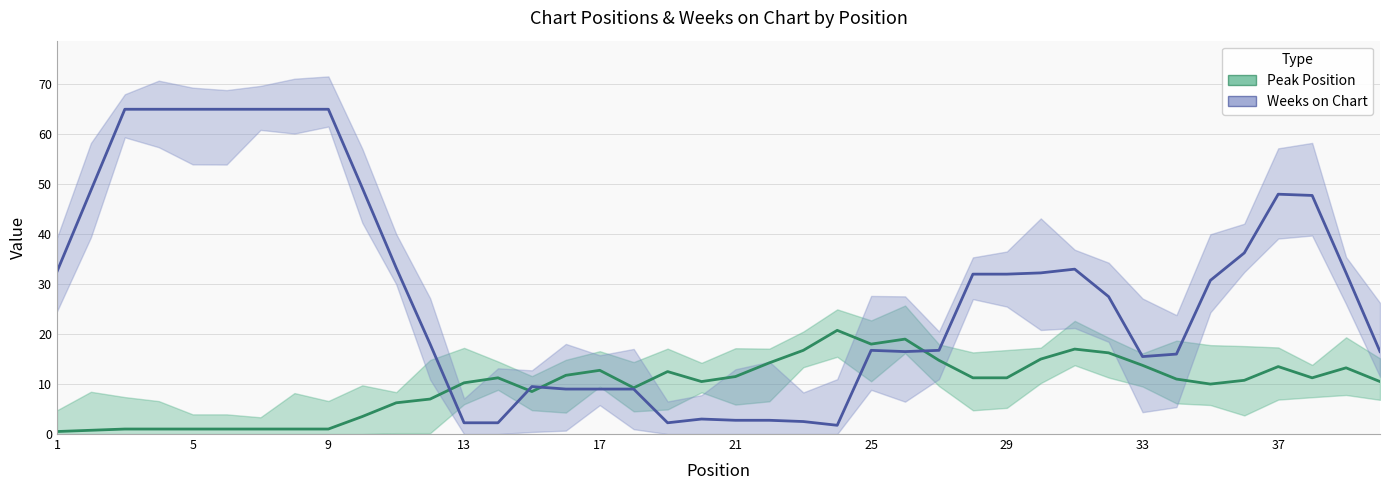

Reading left to right, transcribe all the data shown in this chart.

Peak Position: 0.5	0.8	1.0	1.0	1.0	1.0	1.0	1.0	1.0	3.5	6.2	7.0	10.2	11.2	8.5	11.8	12.8	9.2	12.5	10.5	11.5	14.2	16.8	20.8	18.0	19.0	14.8	11.2	11.2	15.0	17.0	16.2	13.8	11.0	10.0	10.8	13.5	11.2	13.2	10.5
Weeks on Chart: 32.5	48.8	65.0	65.0	65.0	65.0	65.0	65.0	65.0	49.2	33.2	18.0	2.2	2.2	9.5	9.0	9.0	9.0	2.2	3.0	2.8	2.8	2.5	1.8	16.8	16.5	16.8	32.0	32.0	32.2	33.0	27.5	15.5	16.0	30.8	36.2	48.0	47.8	32.2	16.5